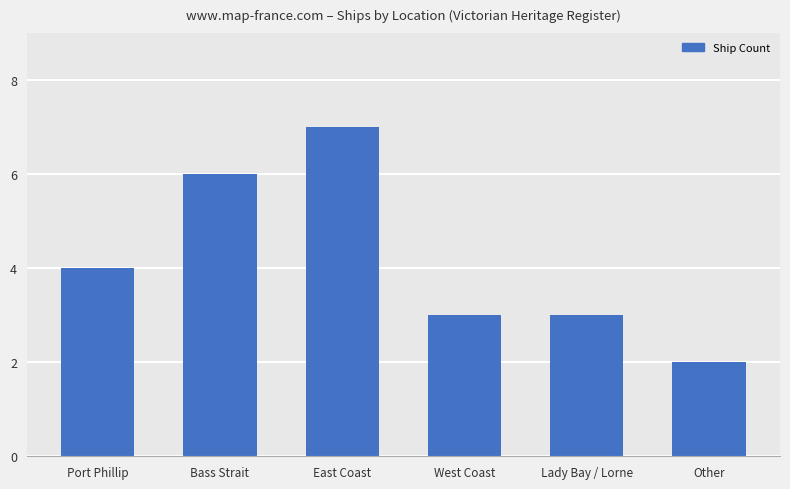

The chart shows a value of 7 at East Coast. True or false?

True